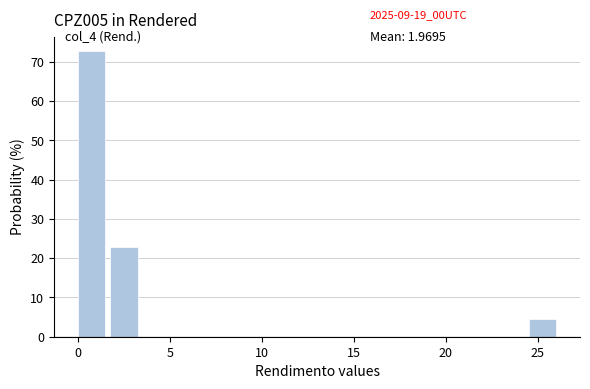

Around what value on the x-axis is the tallest bar? Give the approximate position of its centre, as read against the axis.

1.0